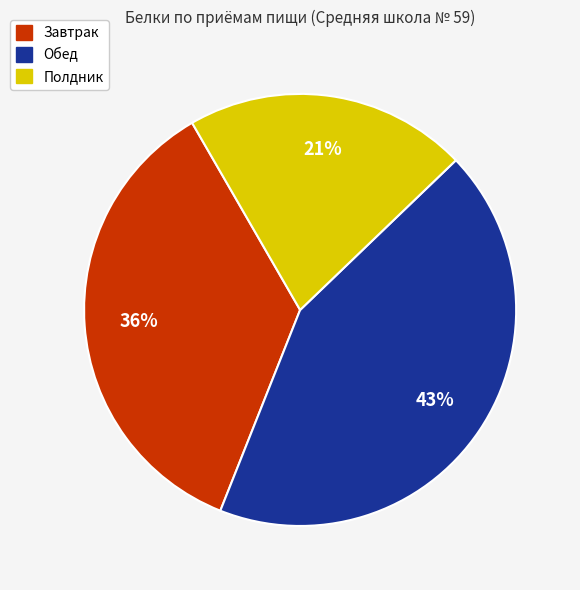

Rank the categories by value from lowest to highest.

Полдник, Завтрак, Обед